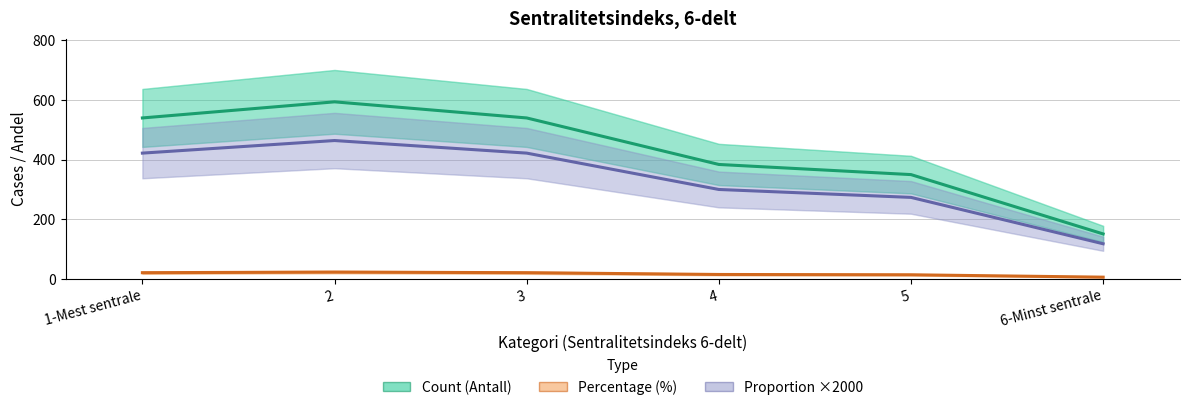

Between 1-Mest sentrale and 4, which series saw the biggest shift?

Count (Antall)